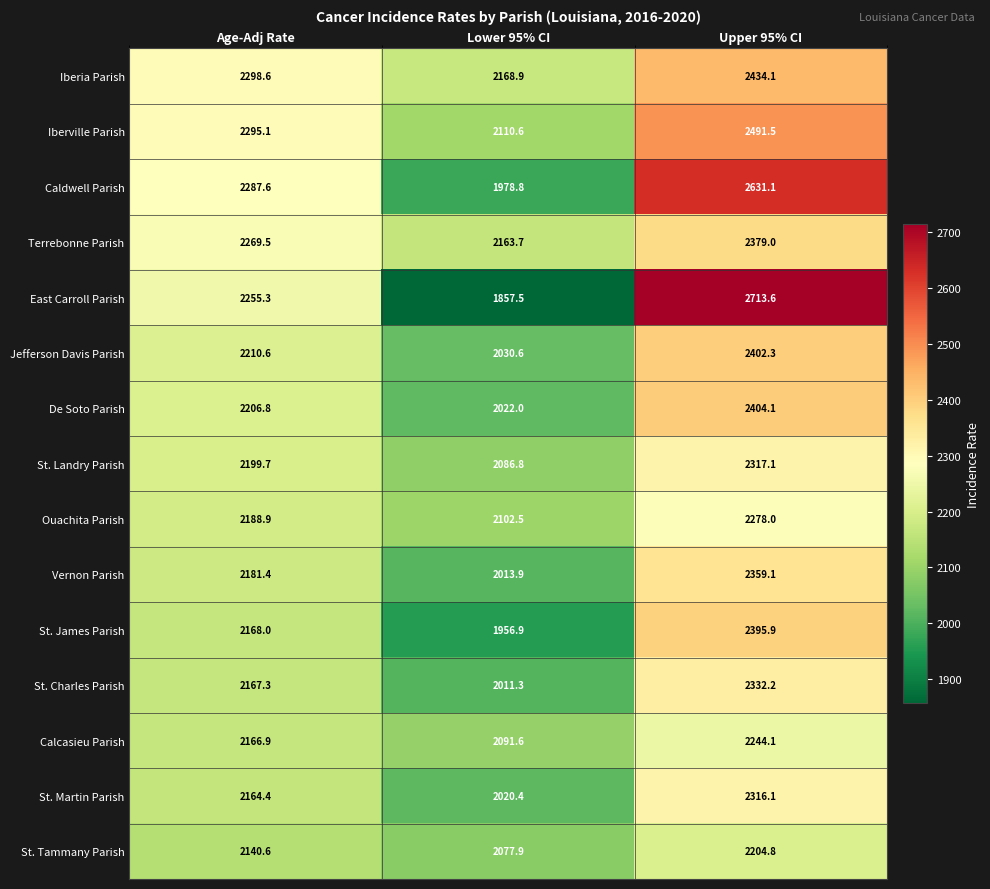

What is the approximate value of Calcasieu Parish at Upper 95% CI?

2244.1